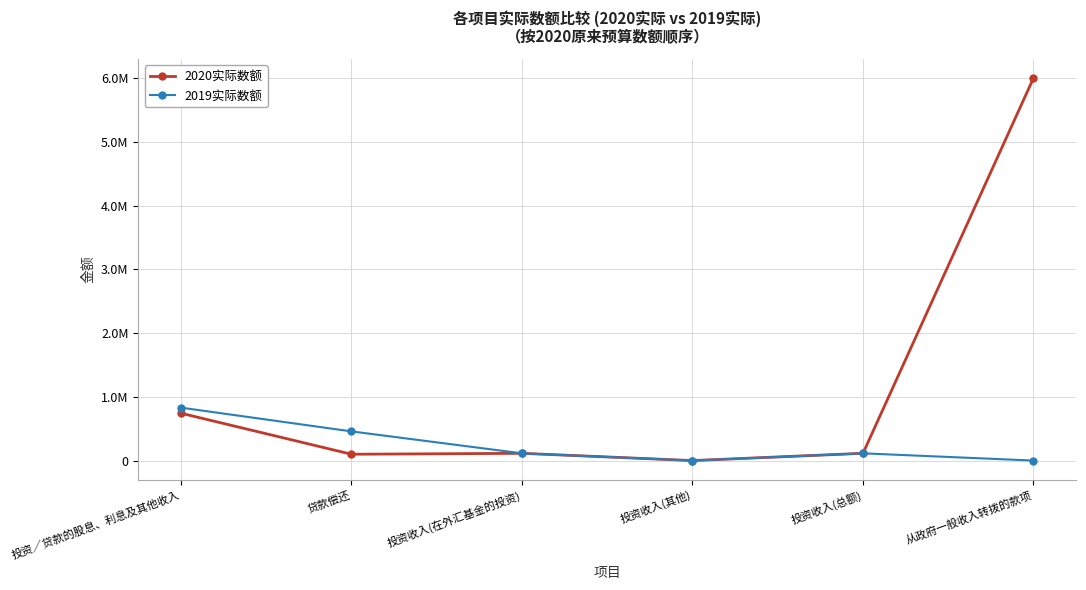

What is the difference between the highest and lowest values at 贷款偿还?

358447